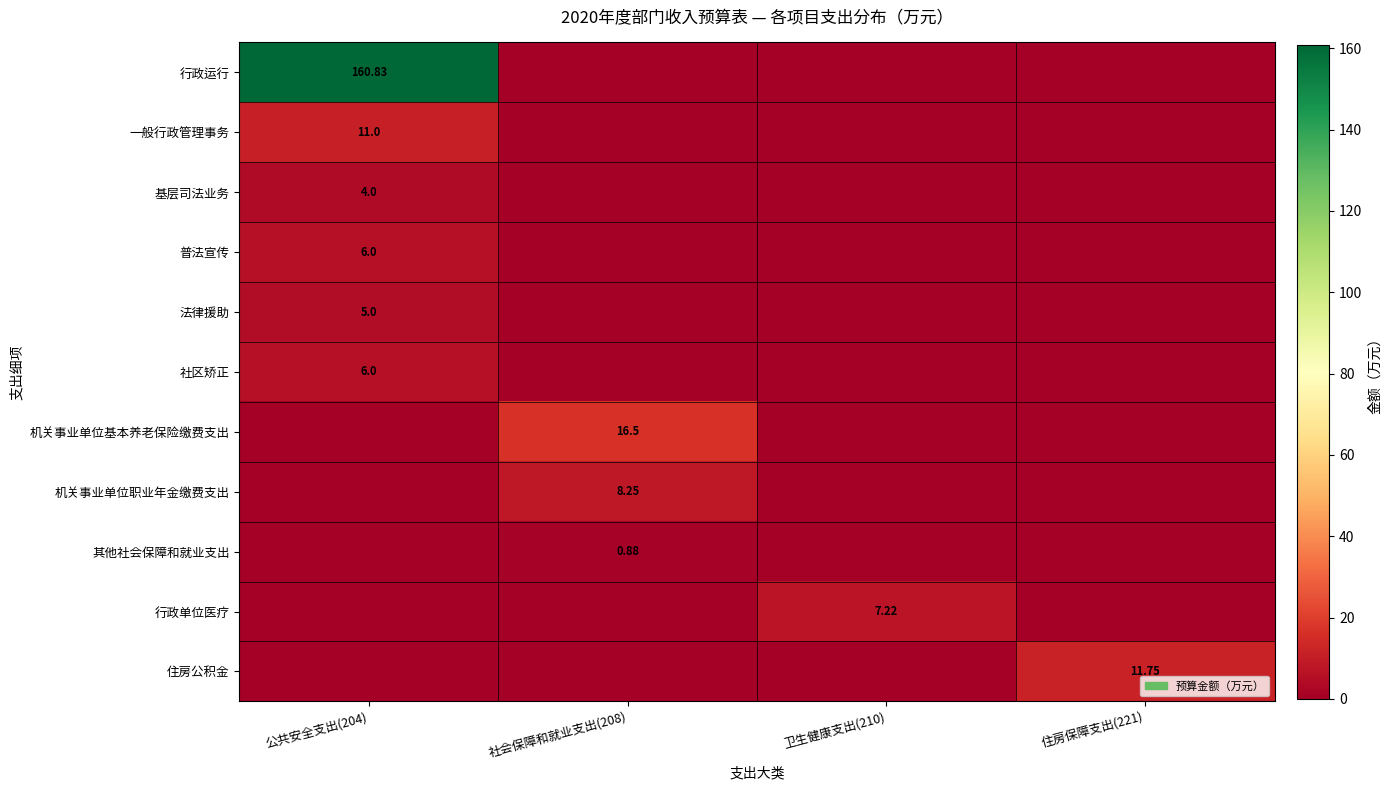

What is the difference between the maximum and minimum values in the 基层司法业务 series?

4.0